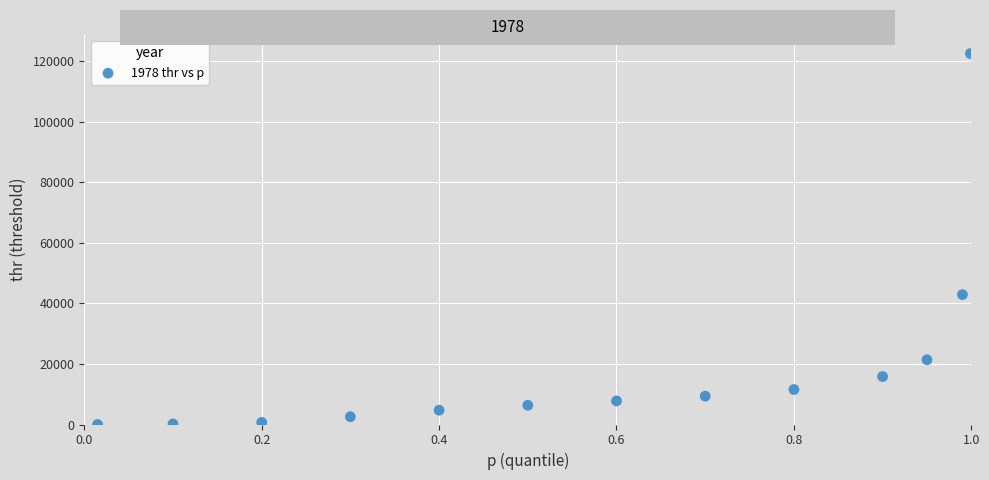

What Y value in the scatter plot is closest to 61239?

42884.0